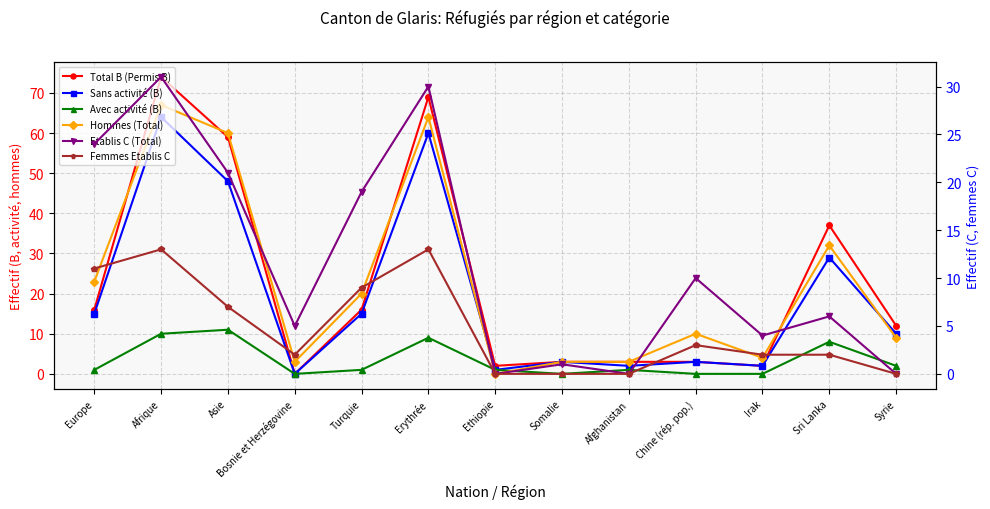

What value does the Femmes Etablis C series have at Turquie?

9